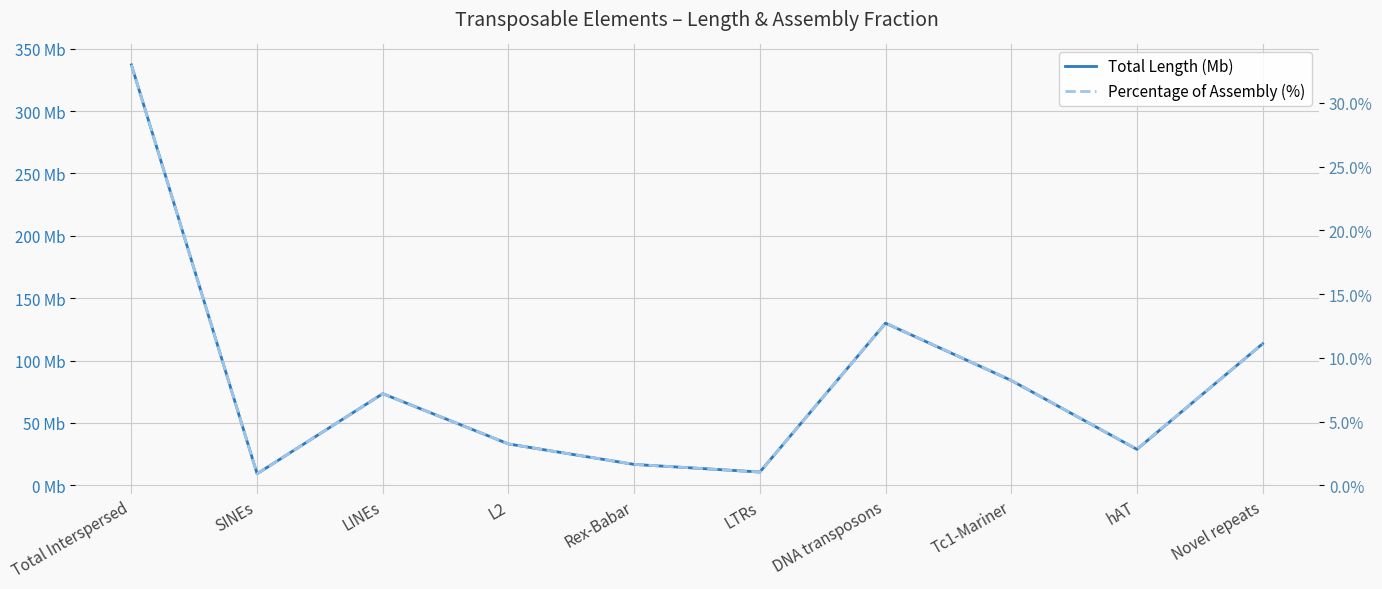

In Total Length (Mb), how many points are higher than both neighbors (excluding endpoints)?

2